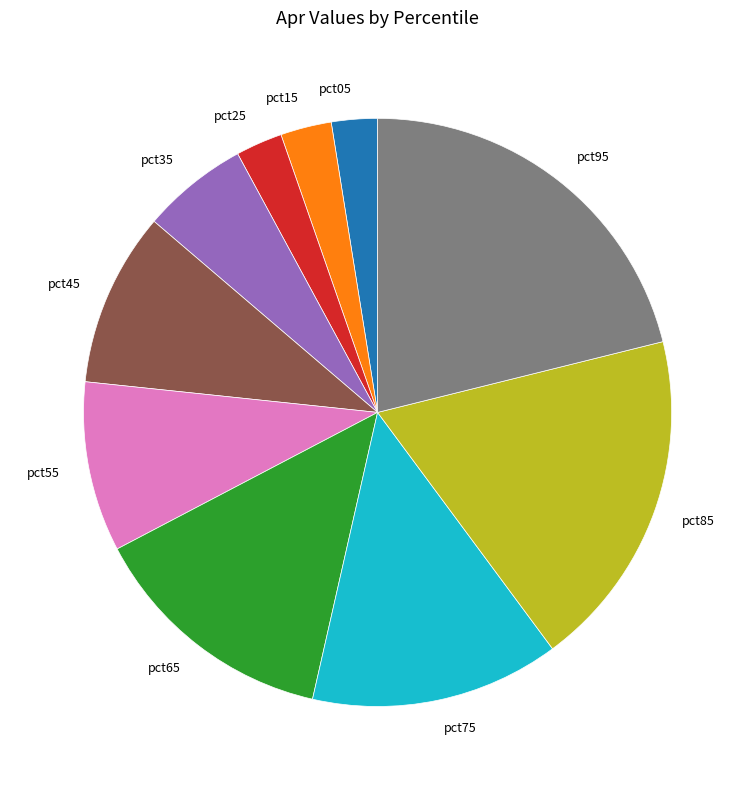

Between pct75 and pct05, which is larger?

pct75